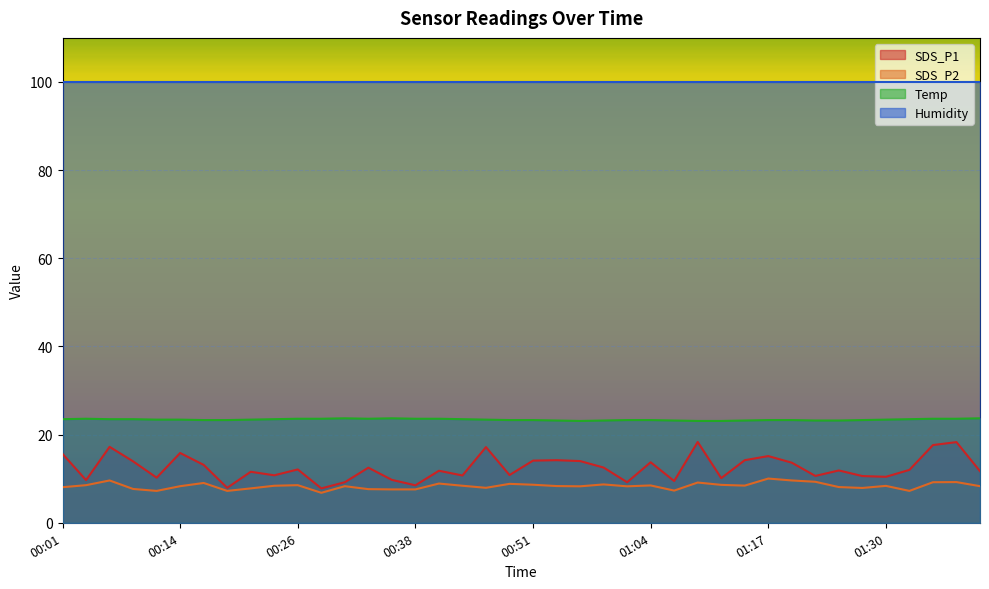

Count the Temp values in the range 23 to 24.

40